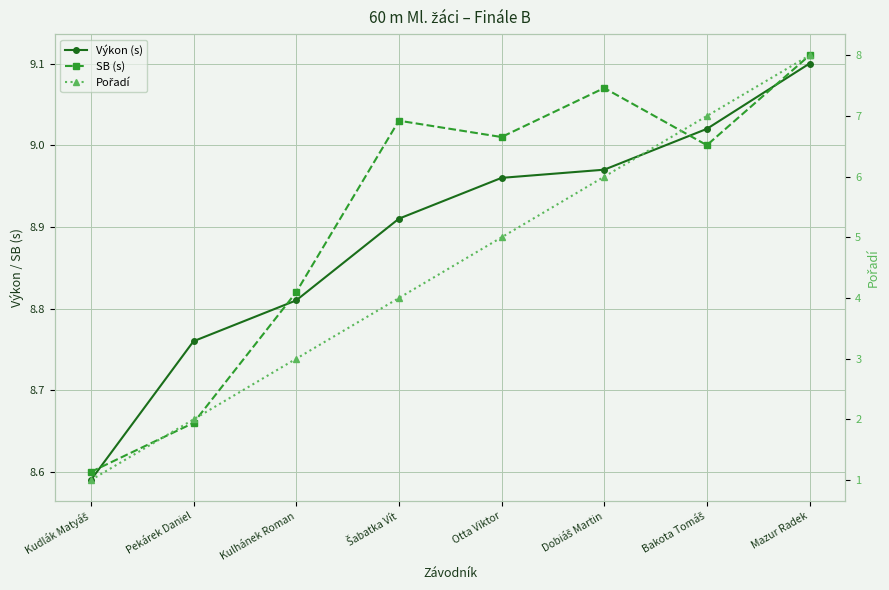

What is the label of the 3rd point from the left?

Kulhánek Roman